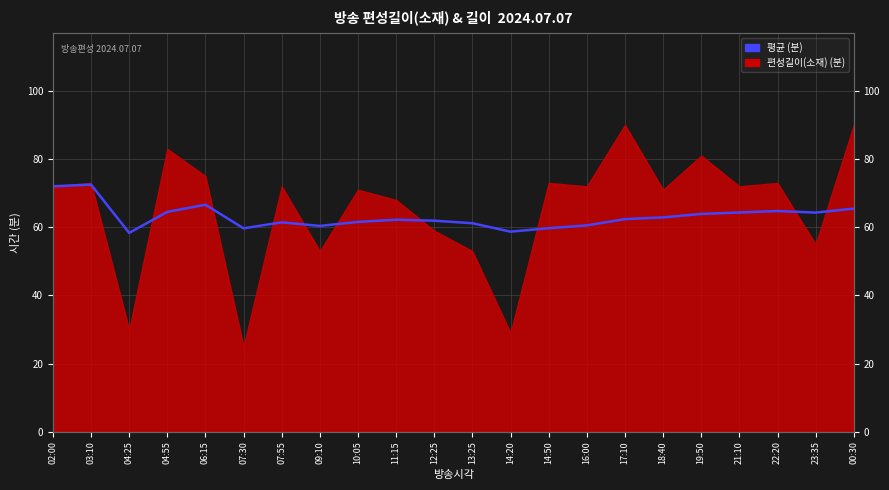

What is the sum of all values?

1389.1